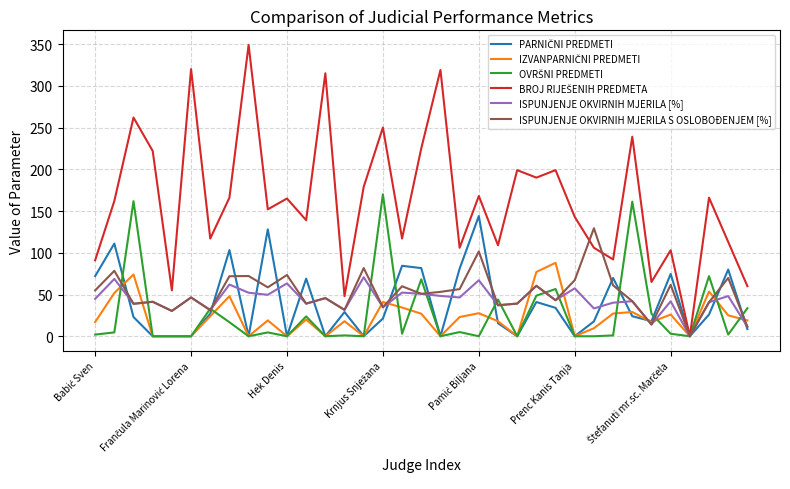

What is the maximum value shown in the chart?

349.0